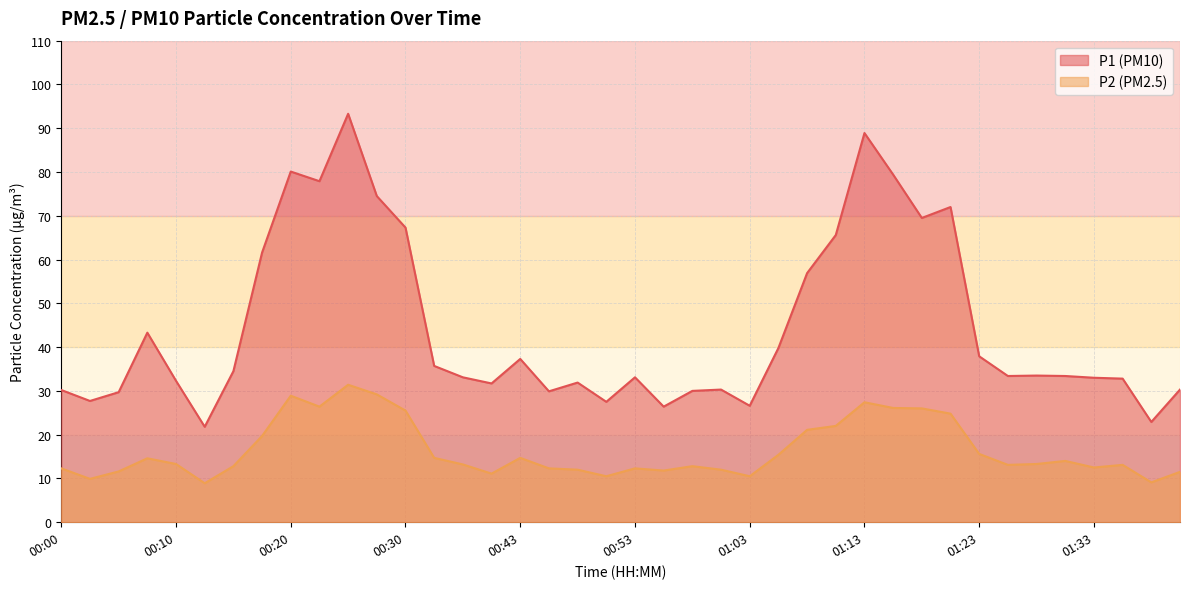

Is the value of P1 at 00:15 greater than the value of P2 at 00:05?

Yes